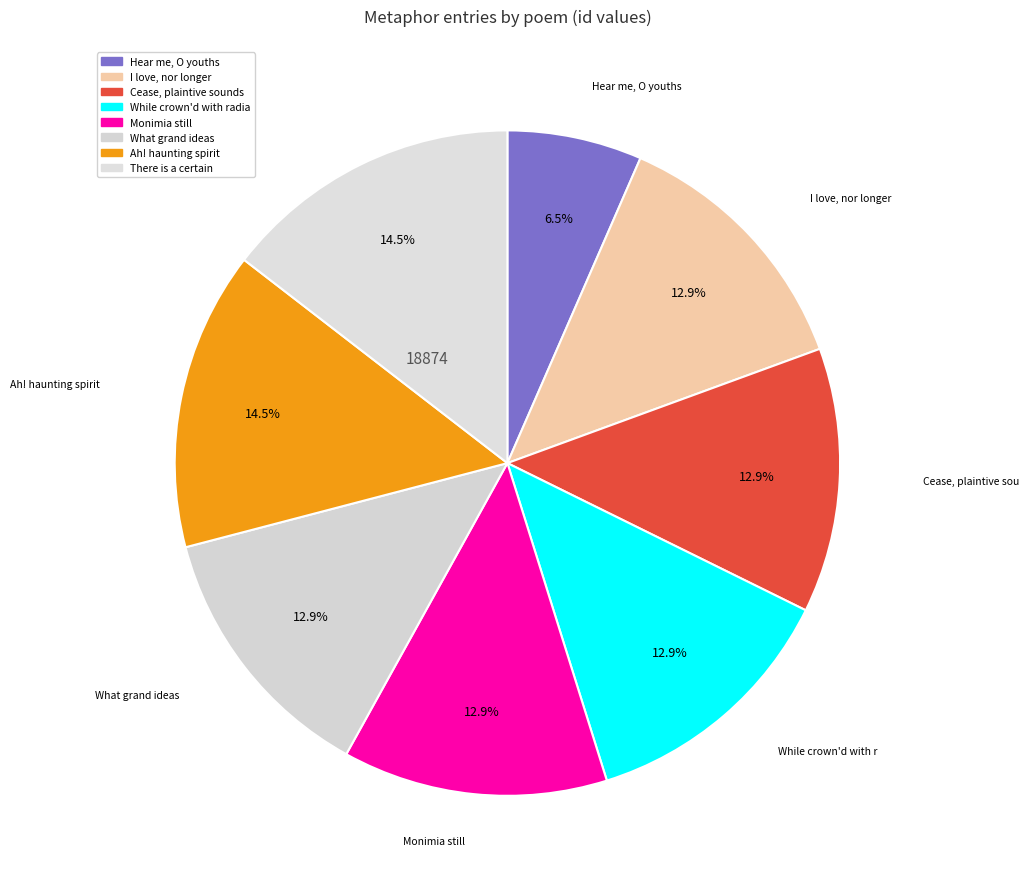

To the nearest percent, what is the average slice percentage?

12%